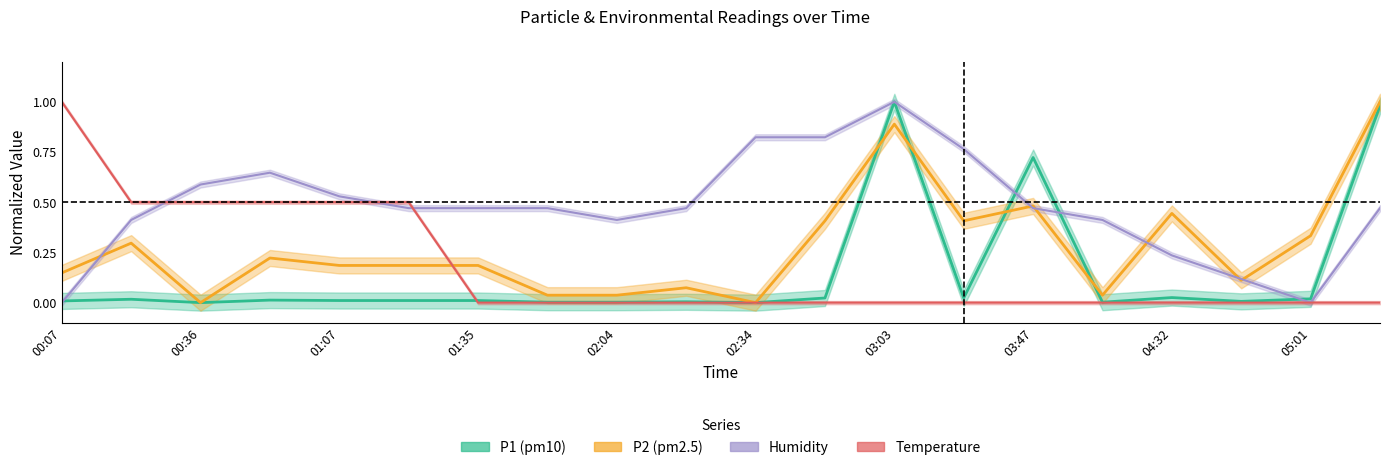

What position from the right is 01:20?

15